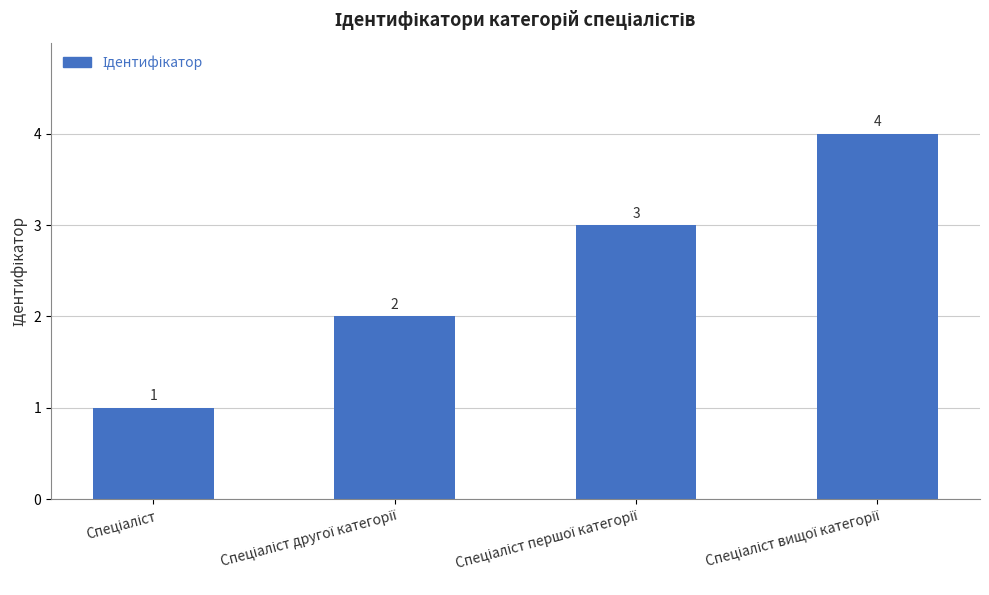

What is the value of the 2nd bar from the left?

2